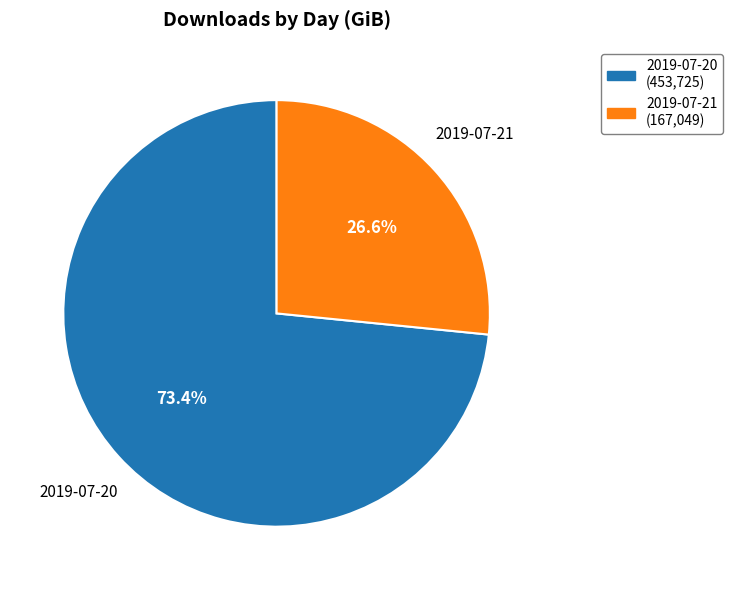

Rank the categories by value from lowest to highest.

2019-07-21, 2019-07-20